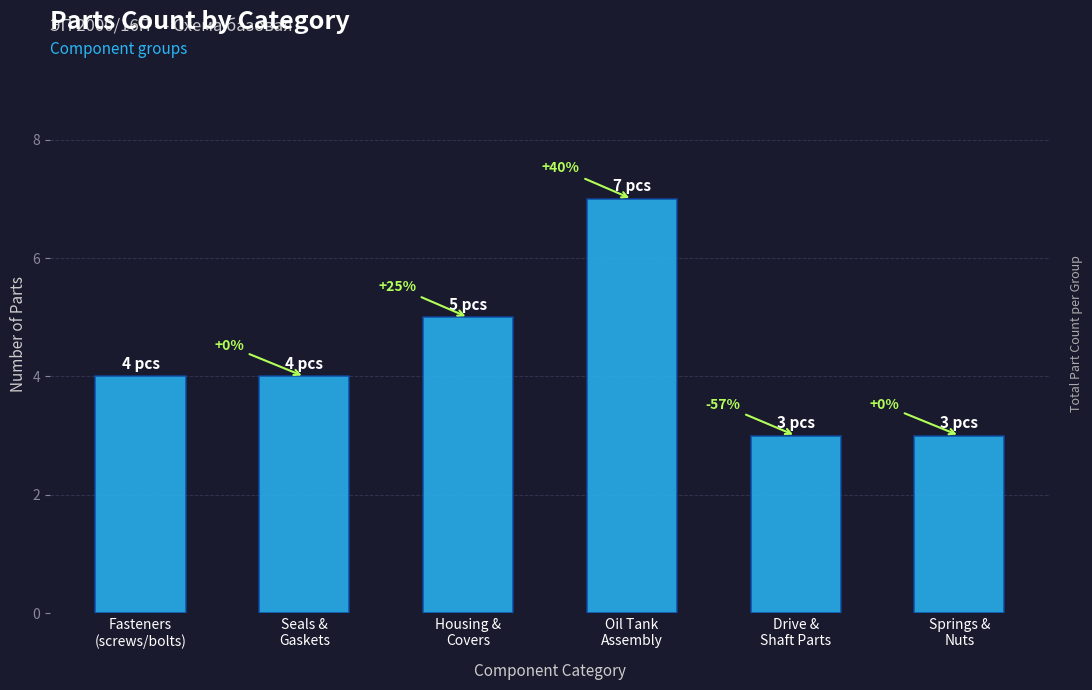

How many bars are there in total?

6